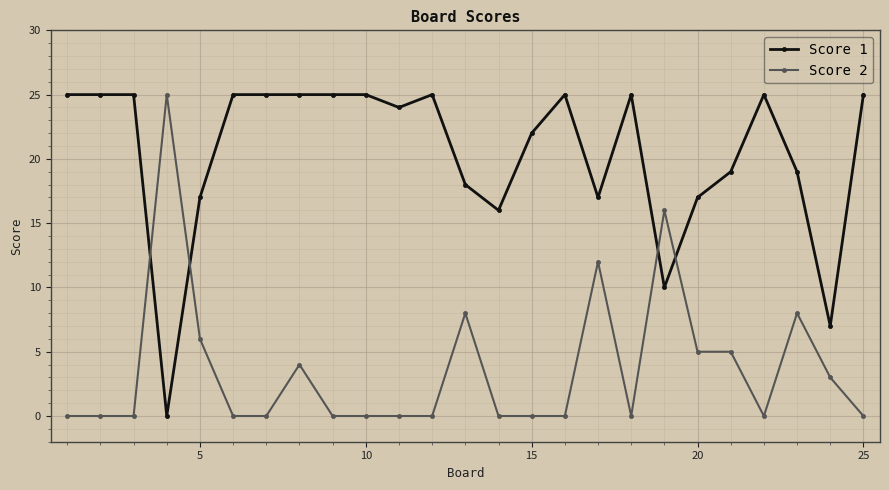

What is the difference between the maximum and minimum values in the Score 1 series?

25